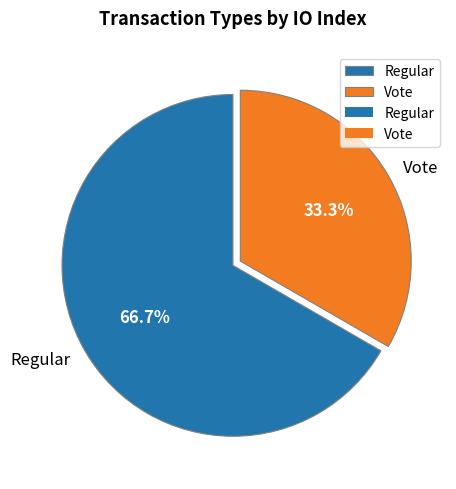

What portion of the pie excludes Vote?

66.7%